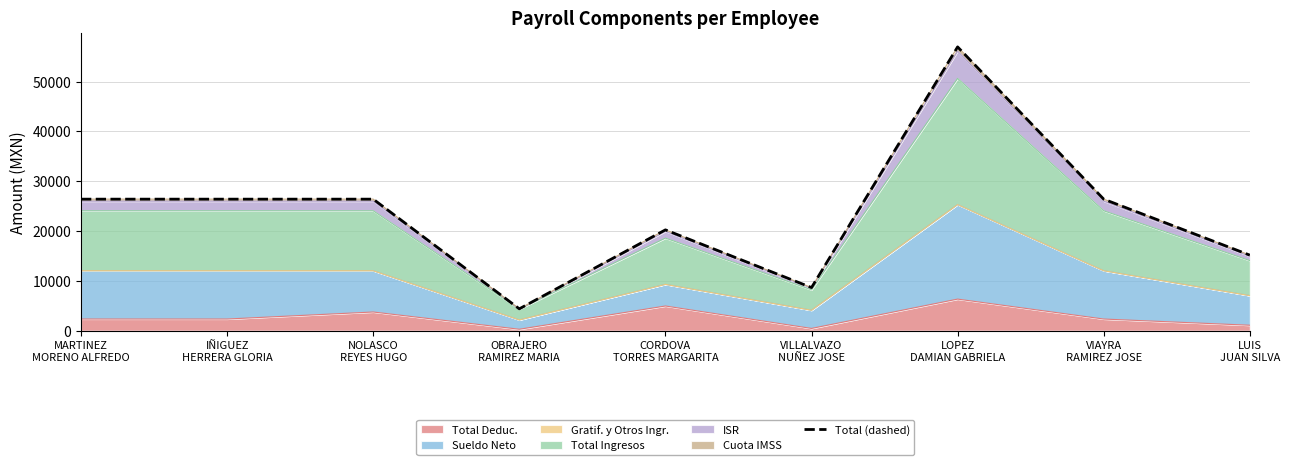

Where does the data first go above 26392?

MARTINEZ
MORENO ALFREDO